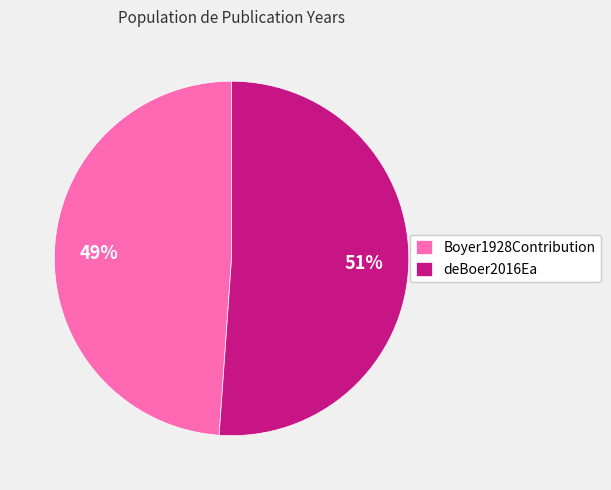

Which category has the biggest portion of the pie?

deBoer2016Ea